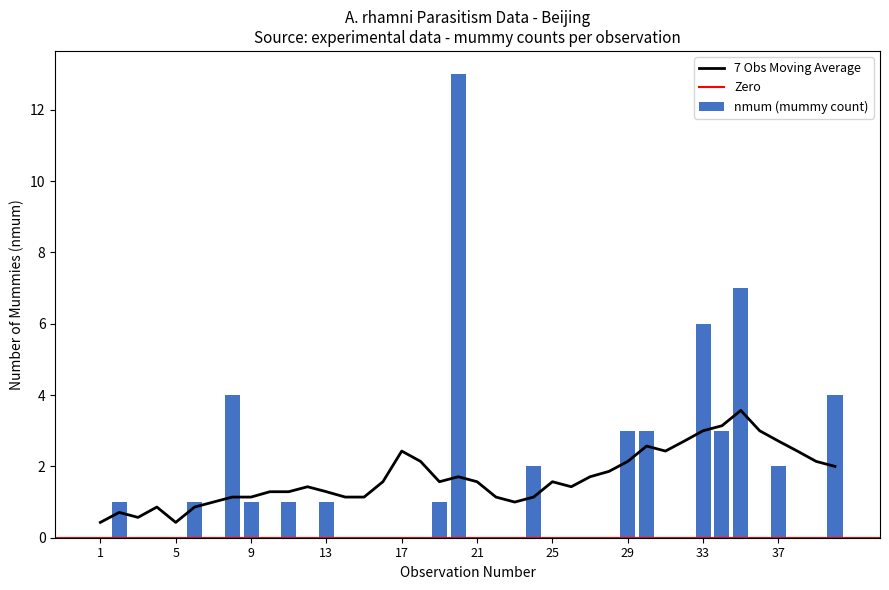

What is the difference between the maximum and second lowest values in the nmum series?

13.0